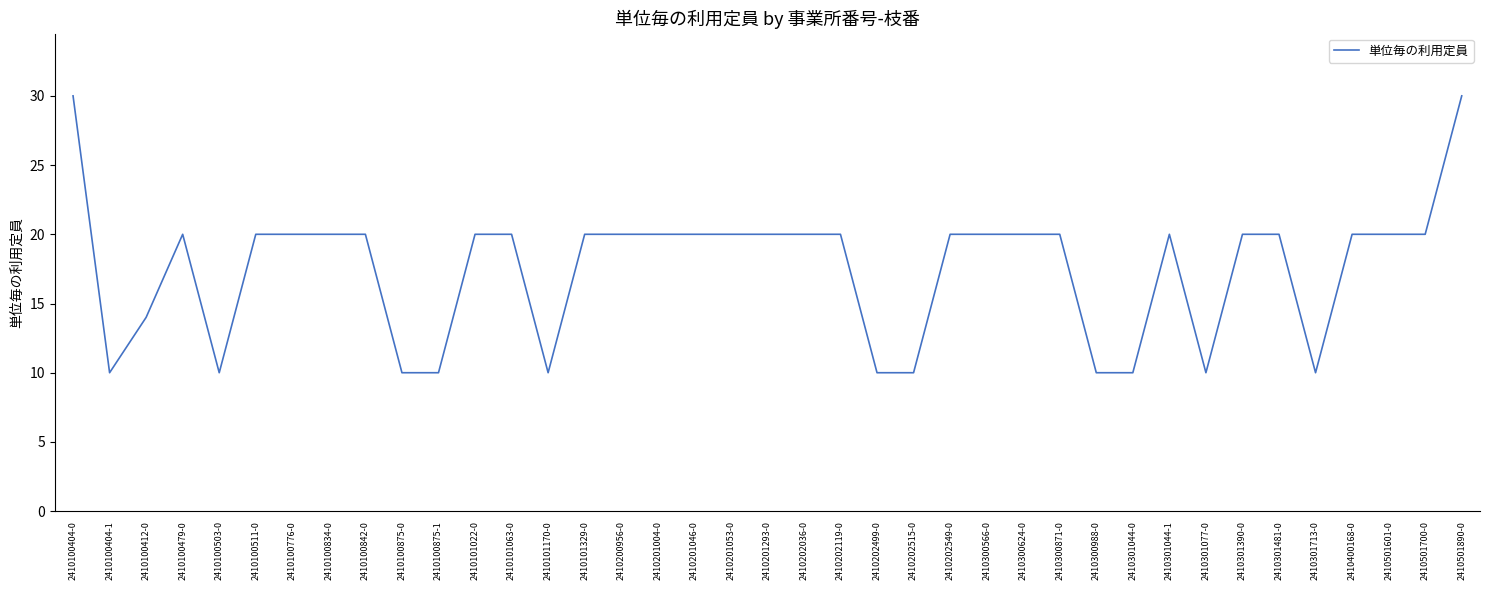

What position from the right is 2410202119-0?

18